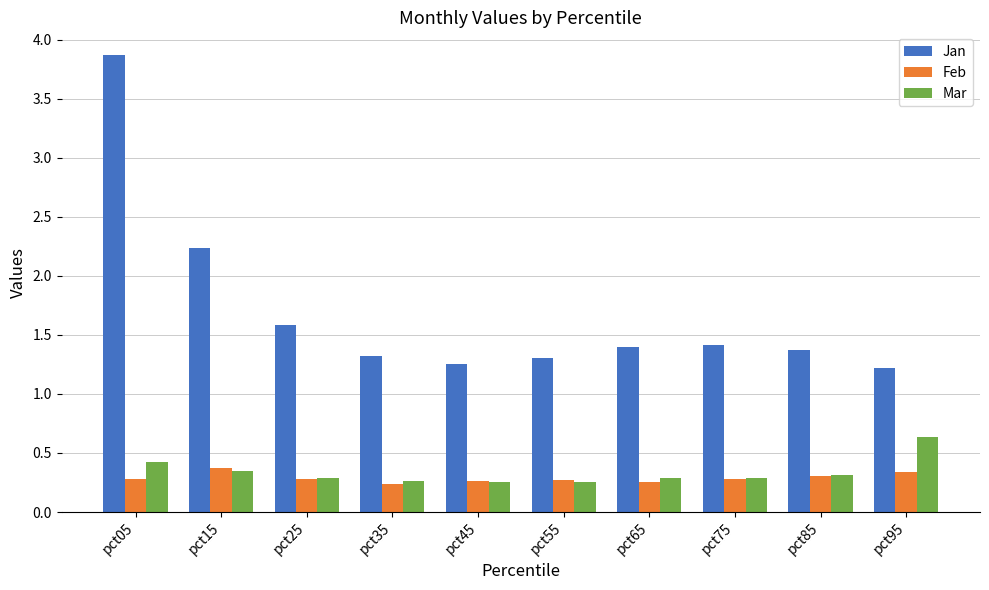

What are all the series names shown in the legend?

Jan, Feb, Mar